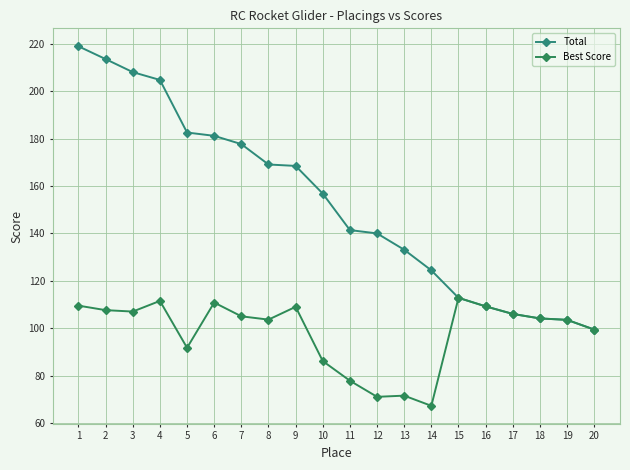

What is the sum of the Best Score values at 20 and 8?

203.0